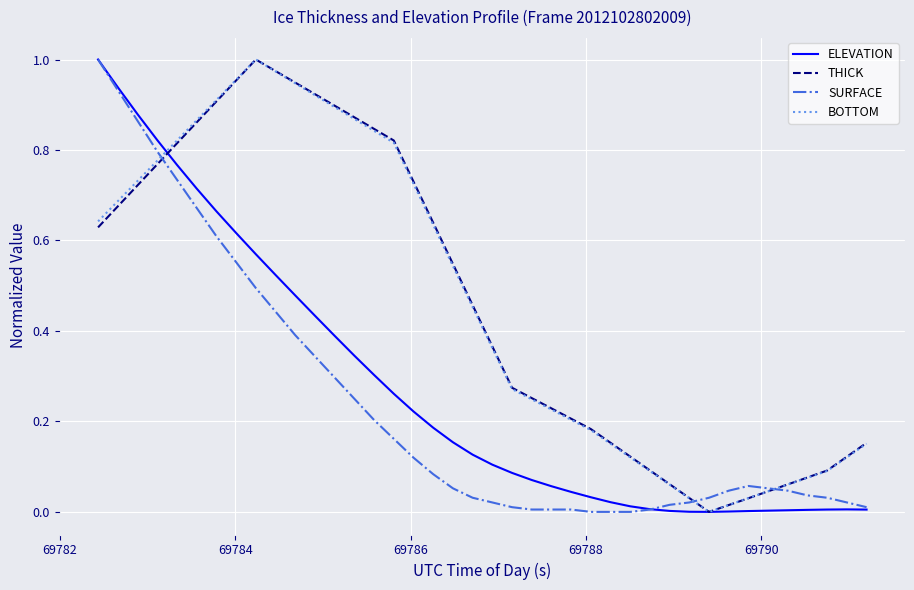

Is this an area chart (filled region under the line)?

No